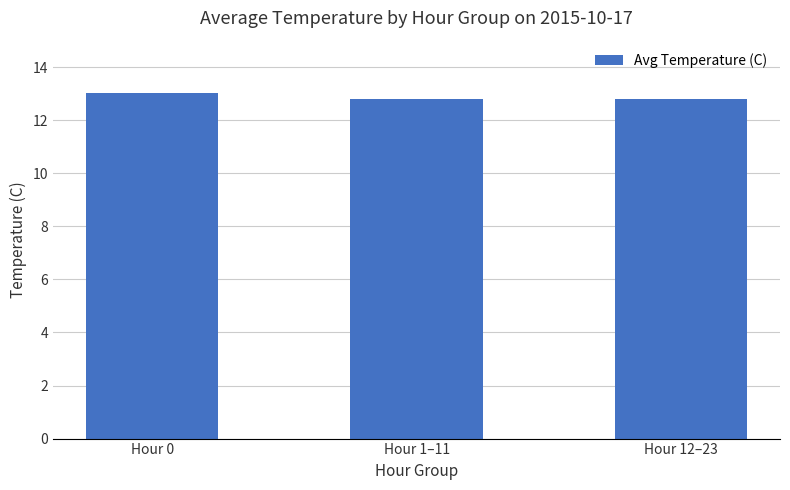

The value at Hour 1–11 is 12.8. True or false?

True